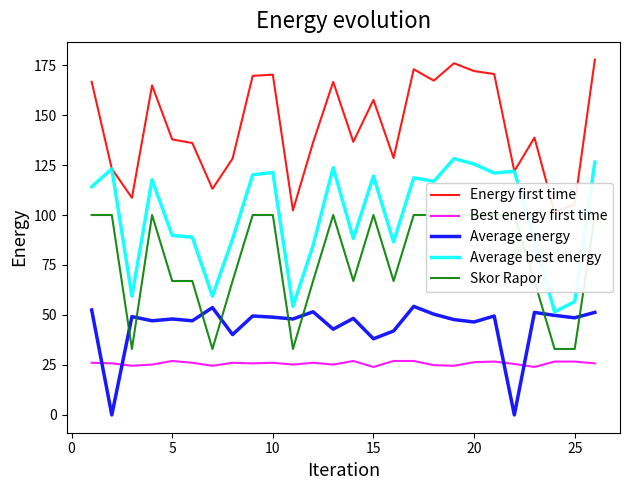

How many intersections are there between Average energy and Best energy first time?

4